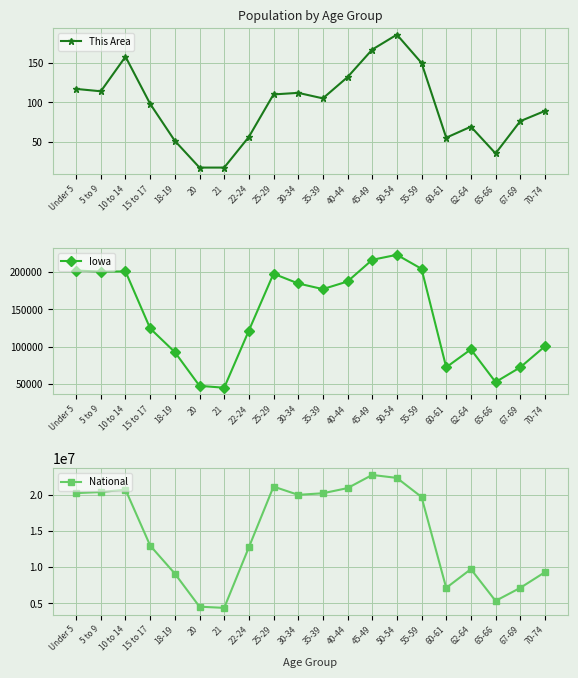

What is the sum of the Iowa values at 55-59 and 70-74?

304684